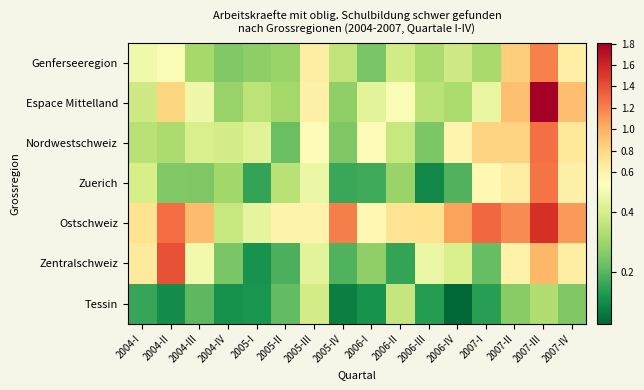

At how many categories does at least one series exceed 1?

7